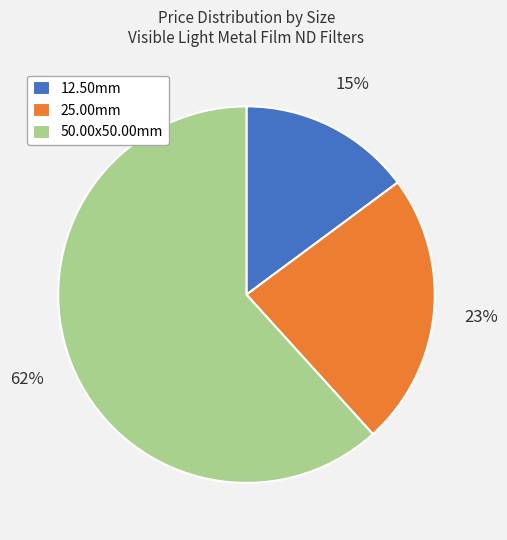

What percentage is the 50.00x50.00mm slice, to the nearest percent?

62%